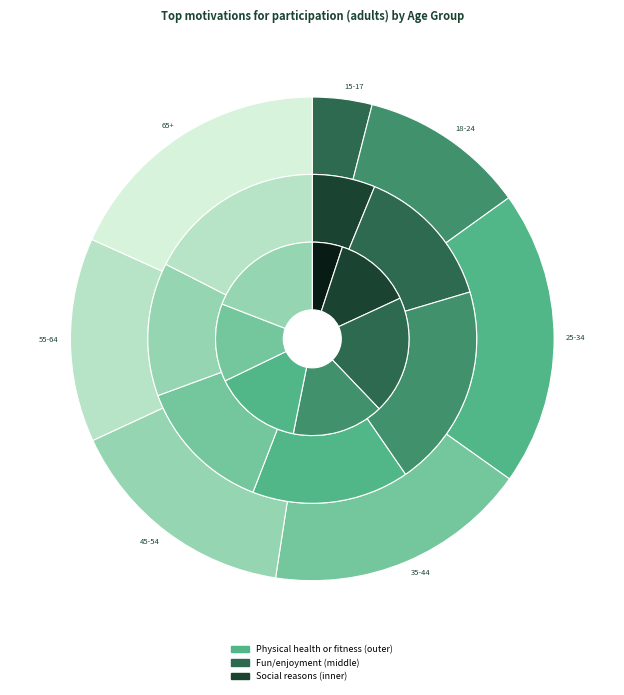

Which has a higher value, 35-44 or 18-24?

35-44